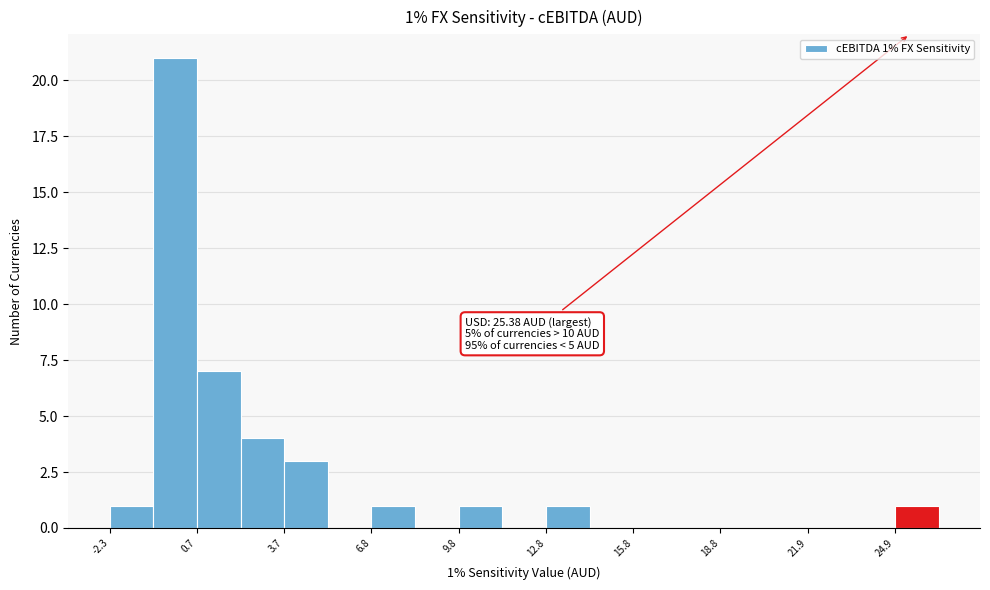

Around what value on the x-axis is the tallest bar? Give the approximate position of its centre, as read against the axis.

0.0